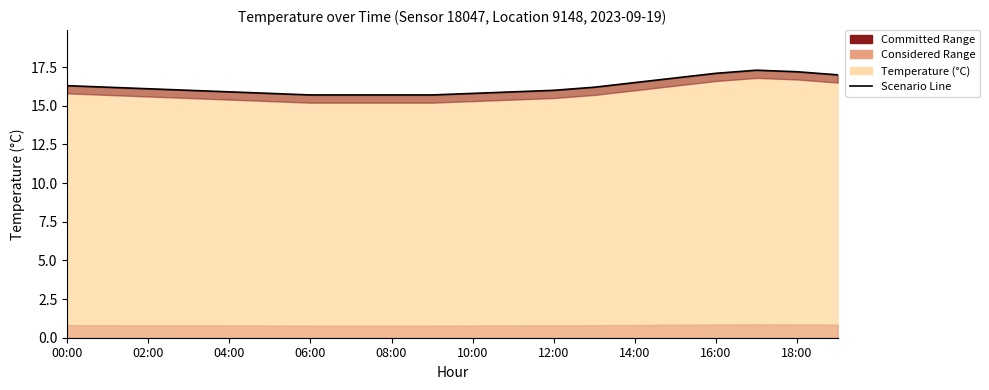

What is the sum of all values?

324.9